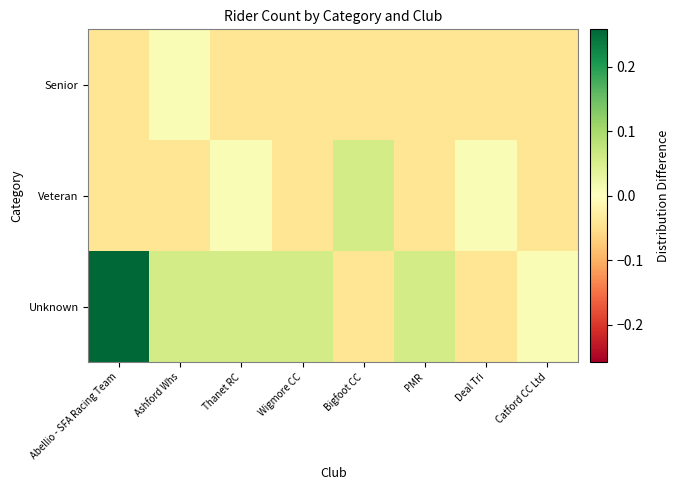

What is the maximum value shown in the chart?

0.3